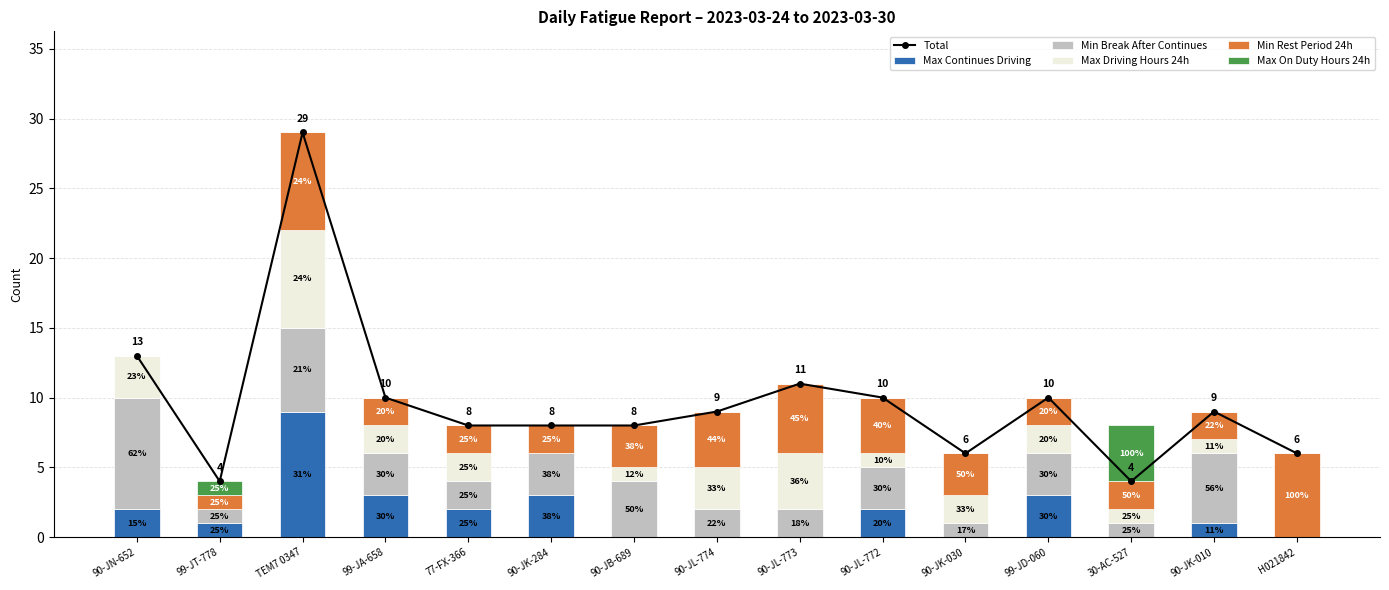

How many groups of bars are there?

15